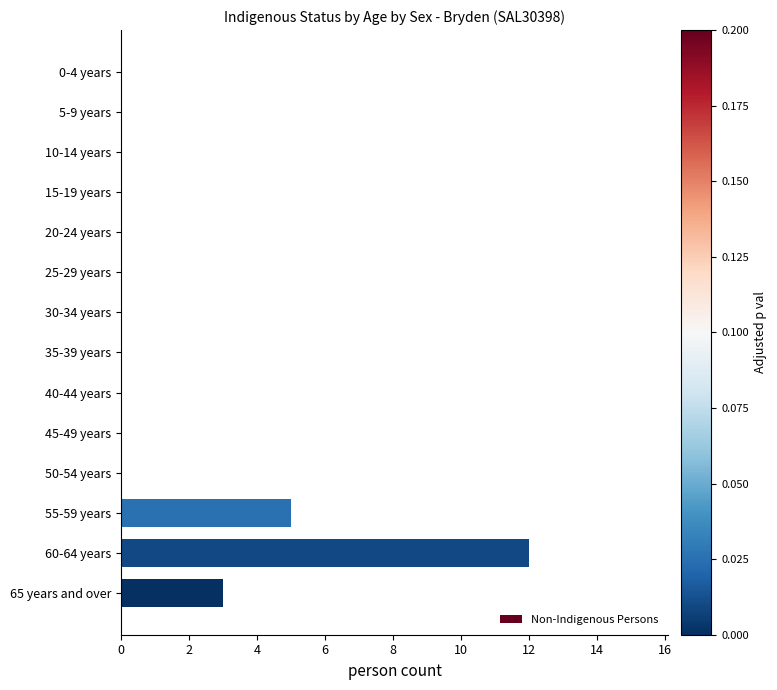

How many series are shown in this chart?

1